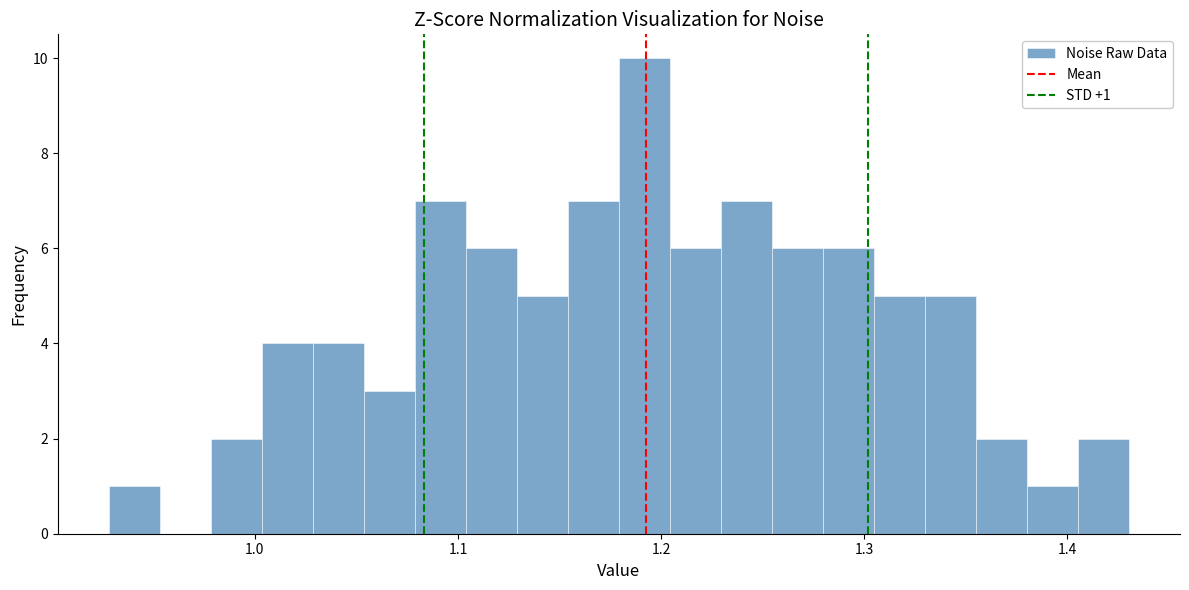

Around what value on the x-axis is the tallest bar? Give the approximate position of its centre, as read against the axis.

1.19